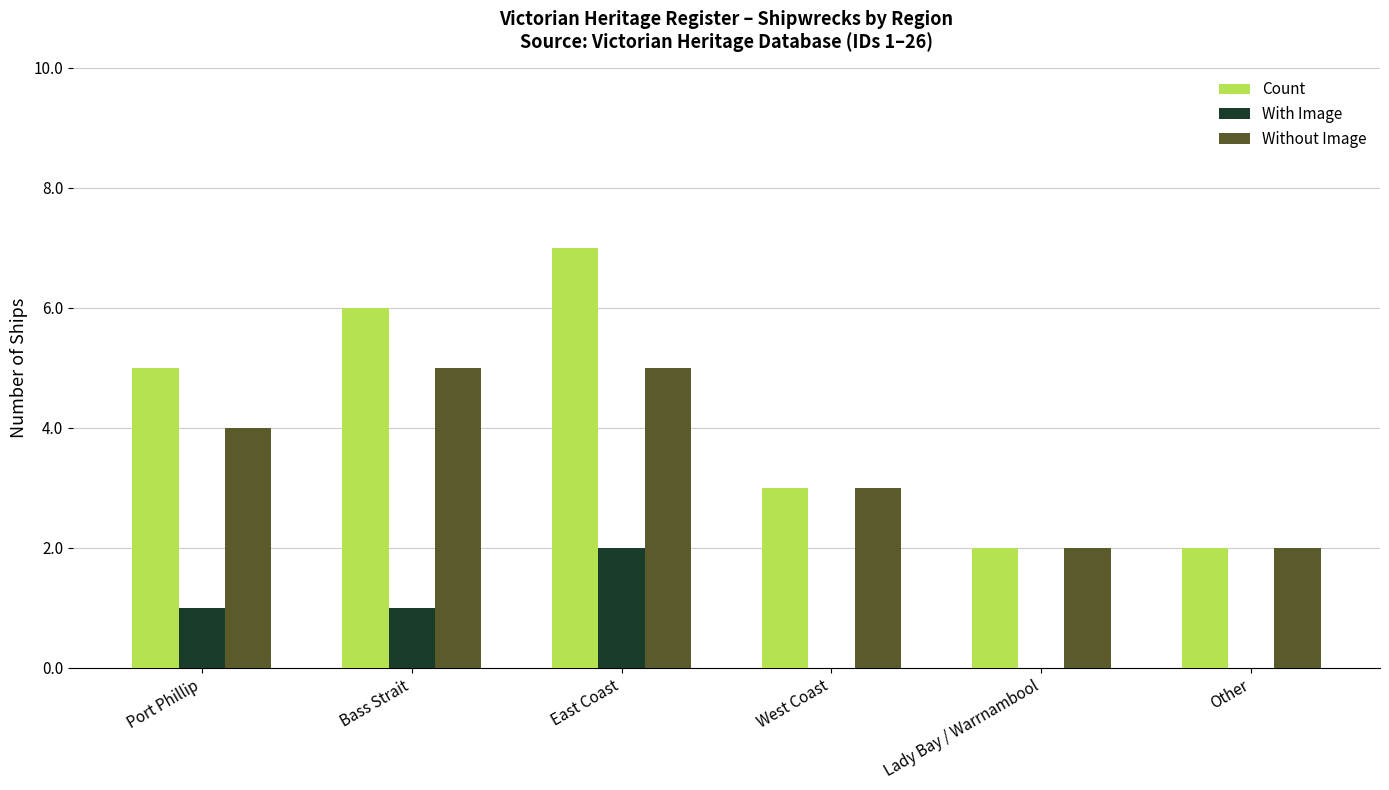

Reading left to right, transcribe all the data shown in this chart.

Count: 5	6	7	3	2	2
With Image: 1	1	2	0	0	0
Without Image: 4	5	5	3	2	2